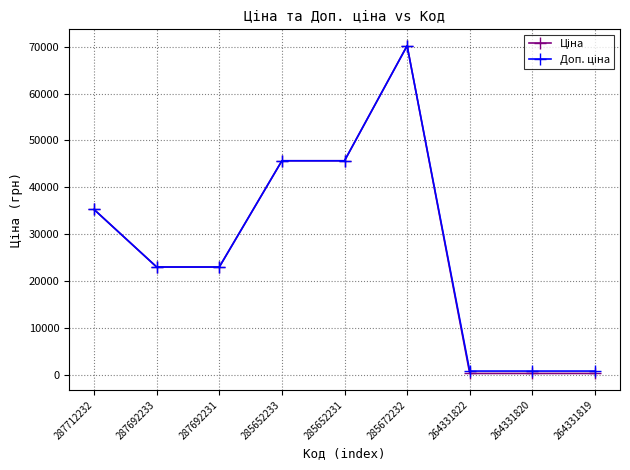

How many data points does each series have?

9